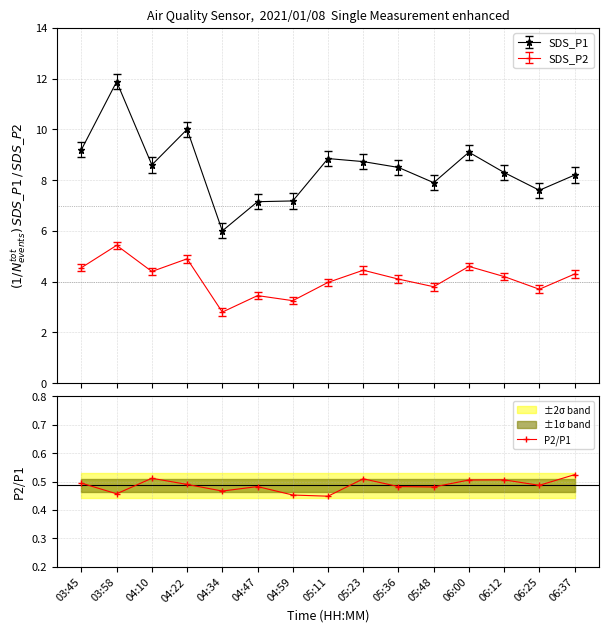

True or false: SDS_P1 has more than 1 interior local peaks.

True